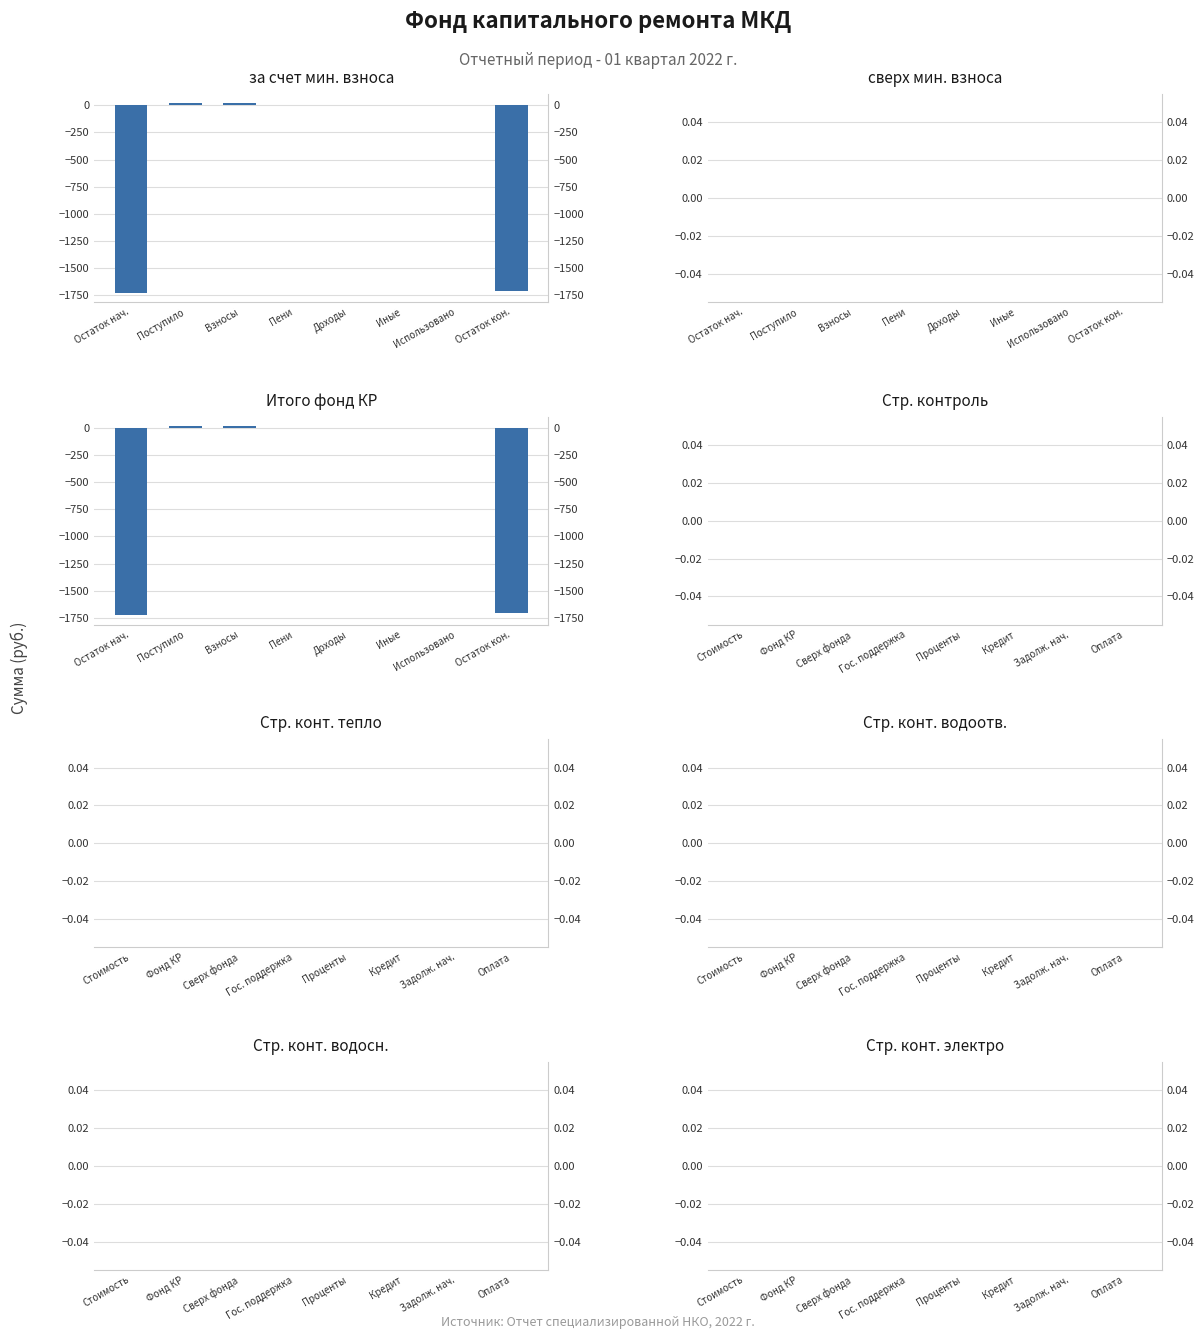

What are all the series names shown in the legend?

за счет минимального взноса, Итого фонд